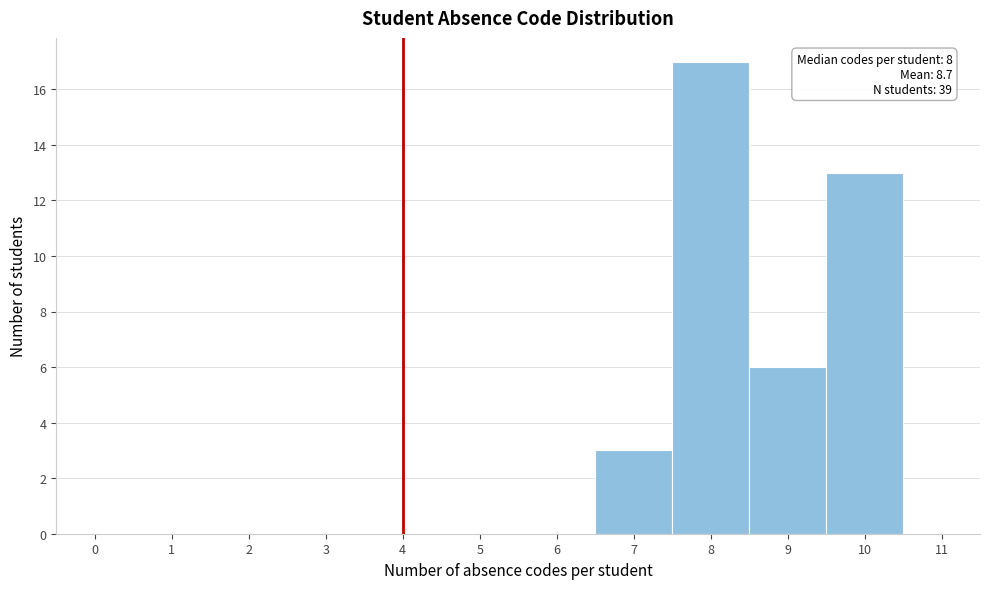

Over which range of the x-axis is the bar tallest?

7.5 to 8.5